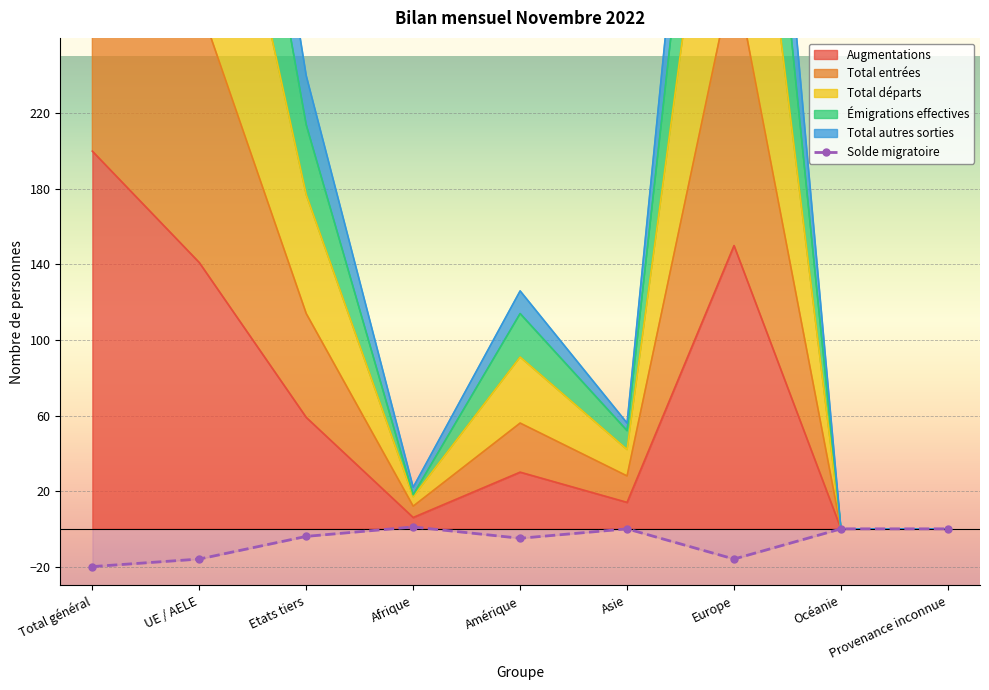

What is the difference between the maximum and second lowest values?

17